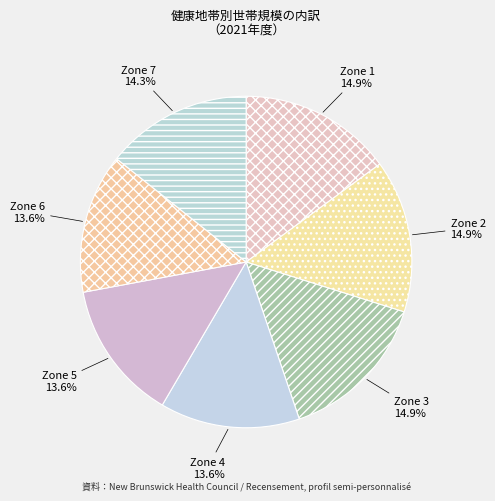

The Zone 4 slice represents 1% of the pie. True or false?

False